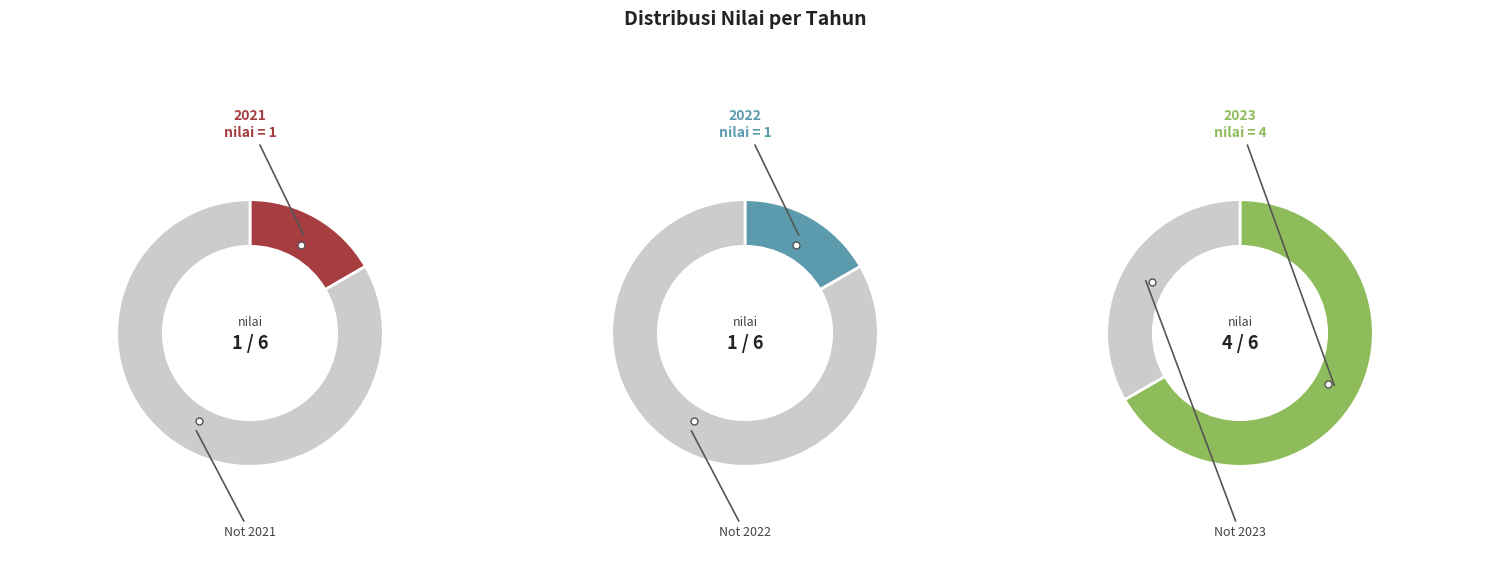

Which has a higher value, 2023 or 2021?

2023